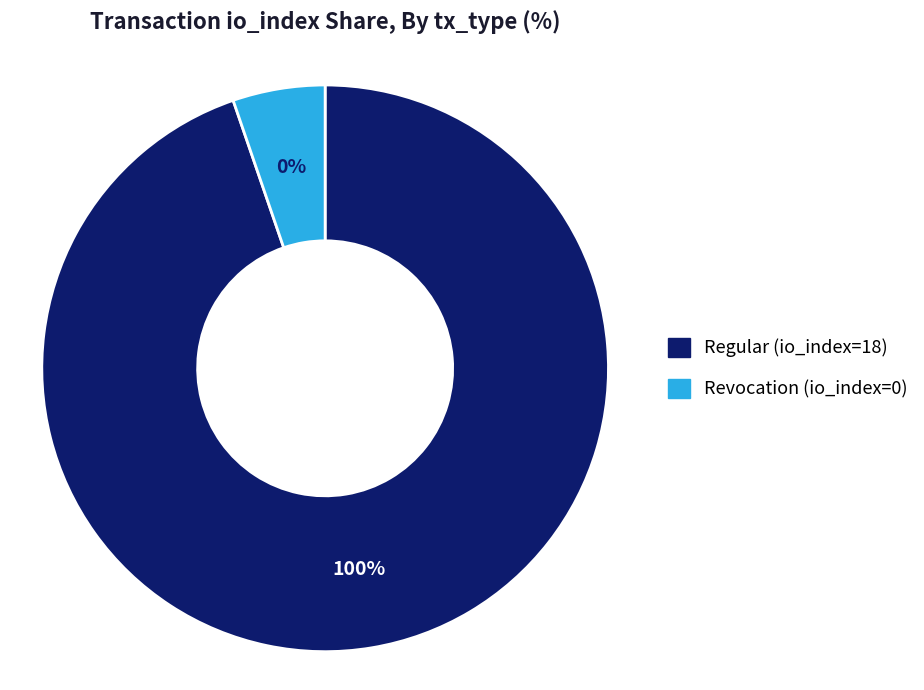

How many segments does this pie chart have?

2